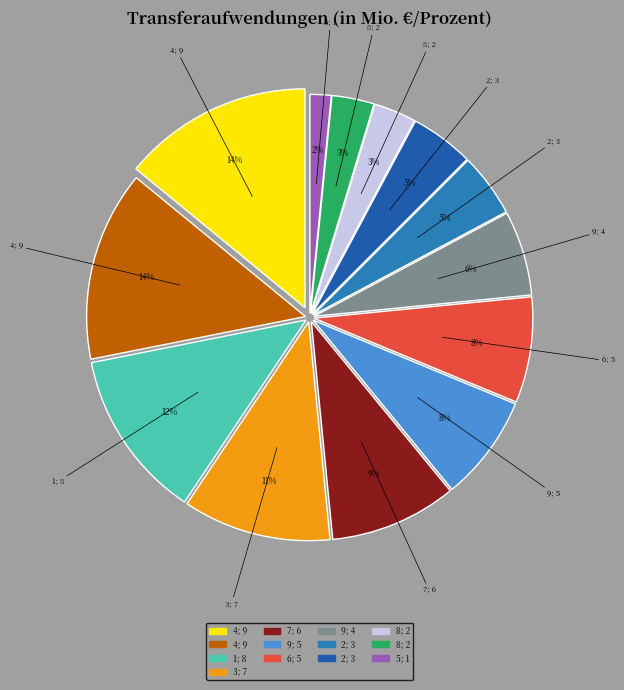

How many segments does this pie chart have?

13